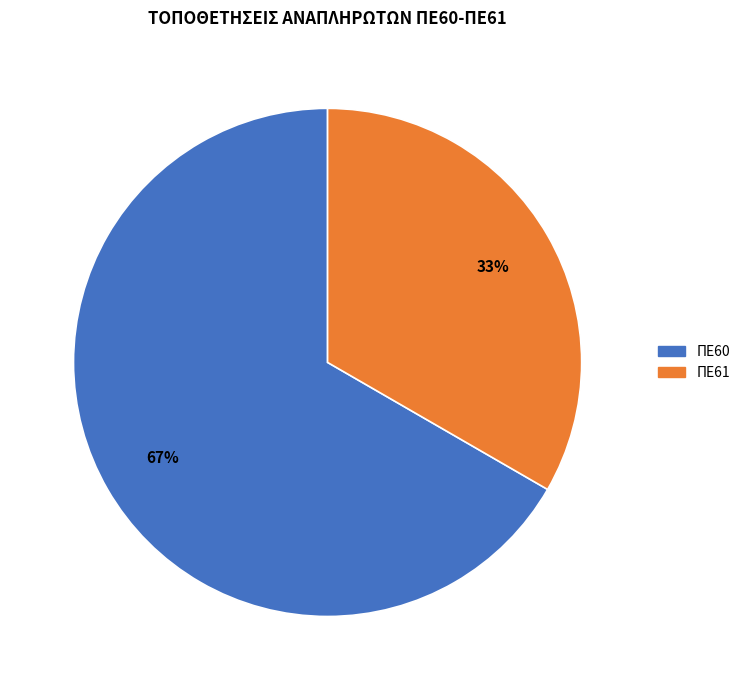

Do ΠΕ61 and ΠΕ60 together represent more than half of the pie?

Yes